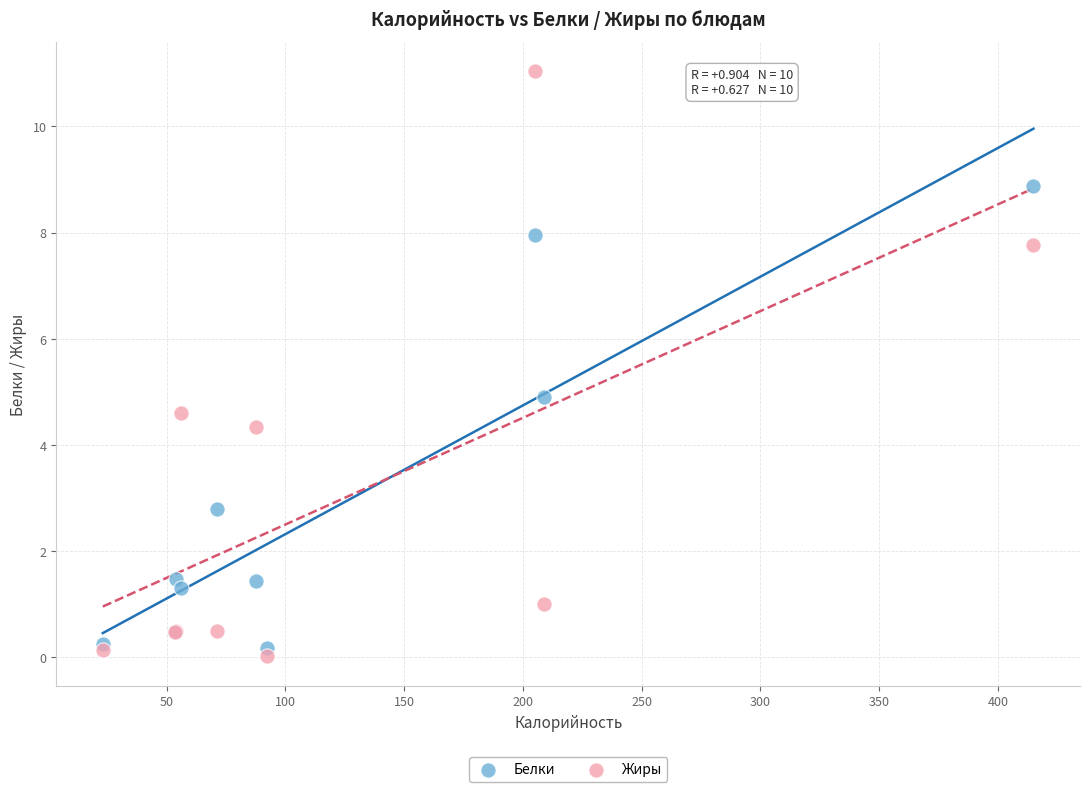

Which series reaches the maximum Y coordinate?

Жиры